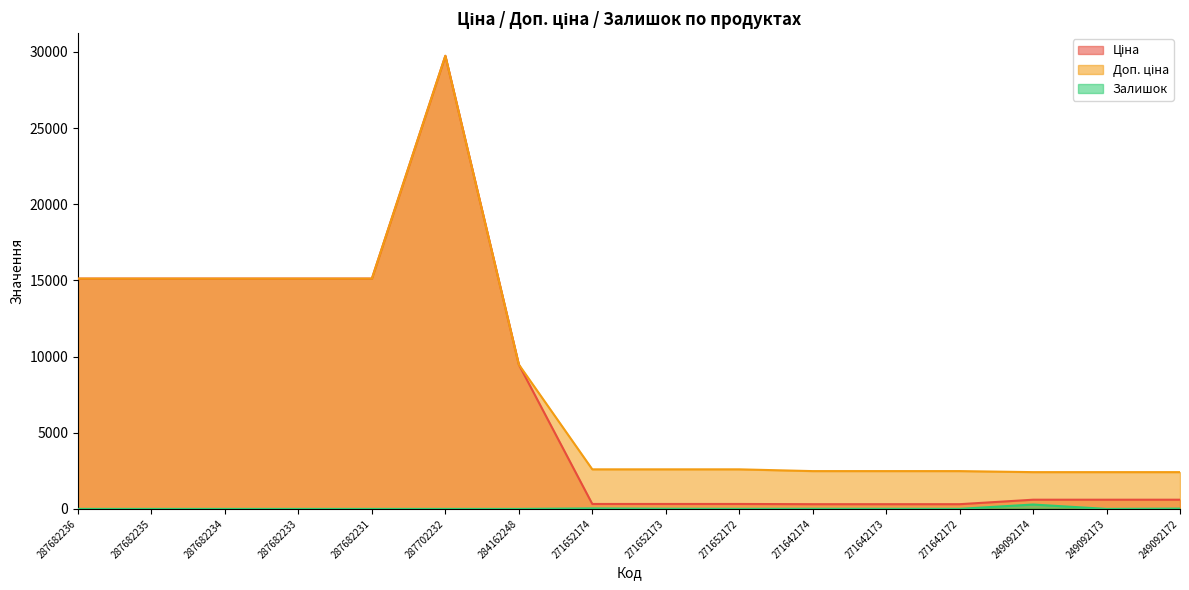

Which category has the highest value across all series?

287702232